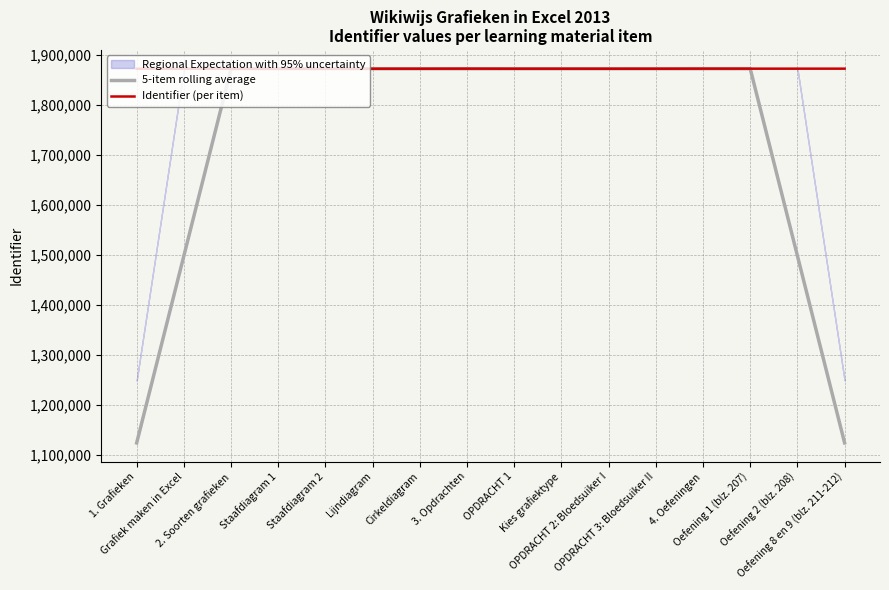

What is the average value of the 5-item rolling average series?

1732623.4